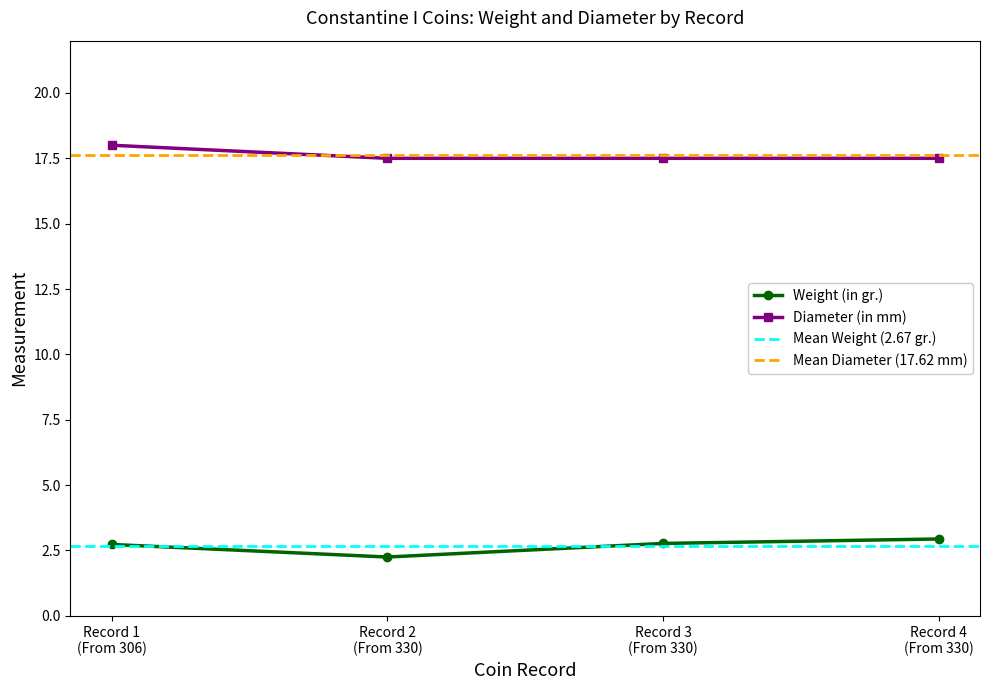

What is the total value across all series at 330?

19.8